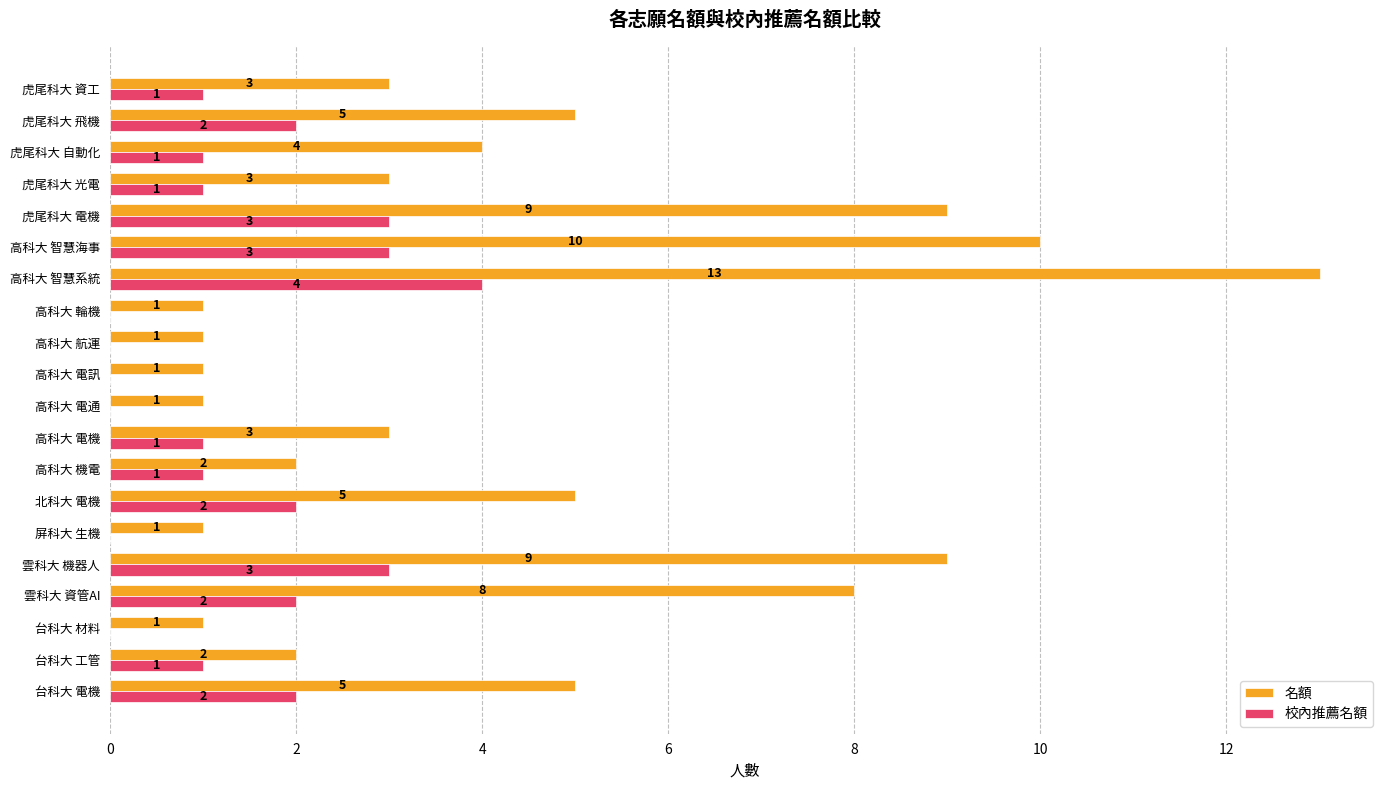

Between 高科大 航運 and 虎尾科大 光電, which series saw the biggest shift?

名額